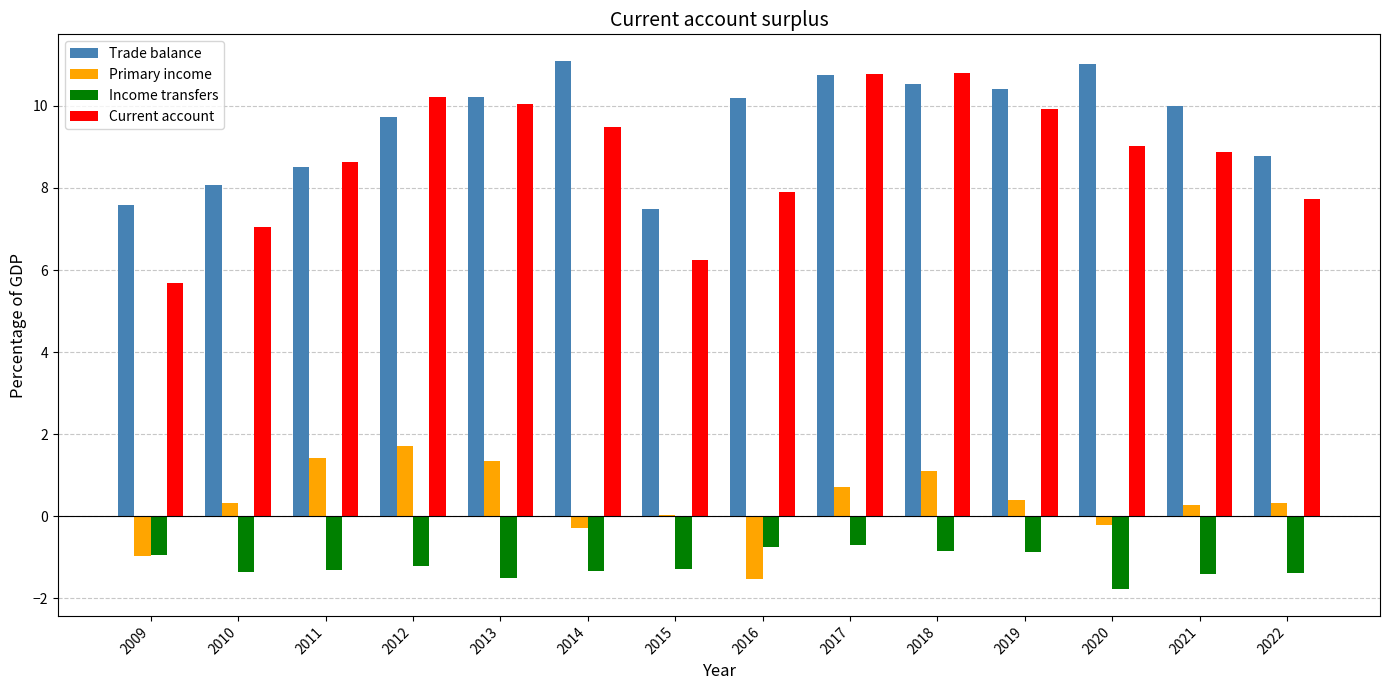

At which label is Trade balance closest to 9?

2022